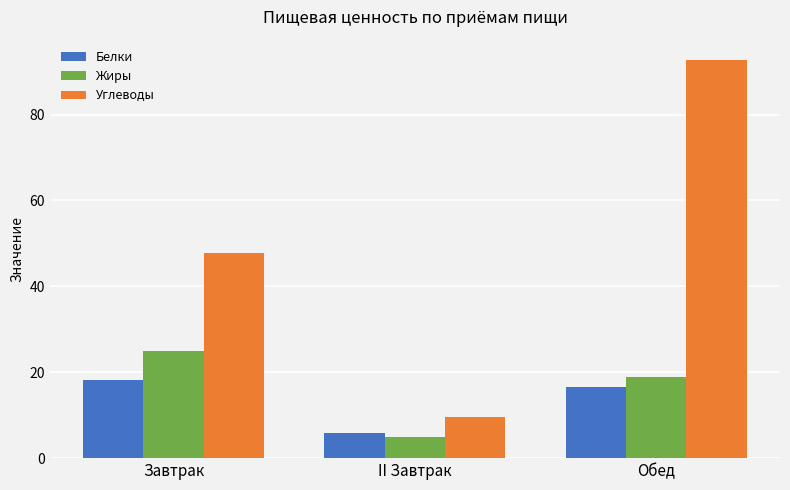

What is the average value of the Жиры series?

16.3